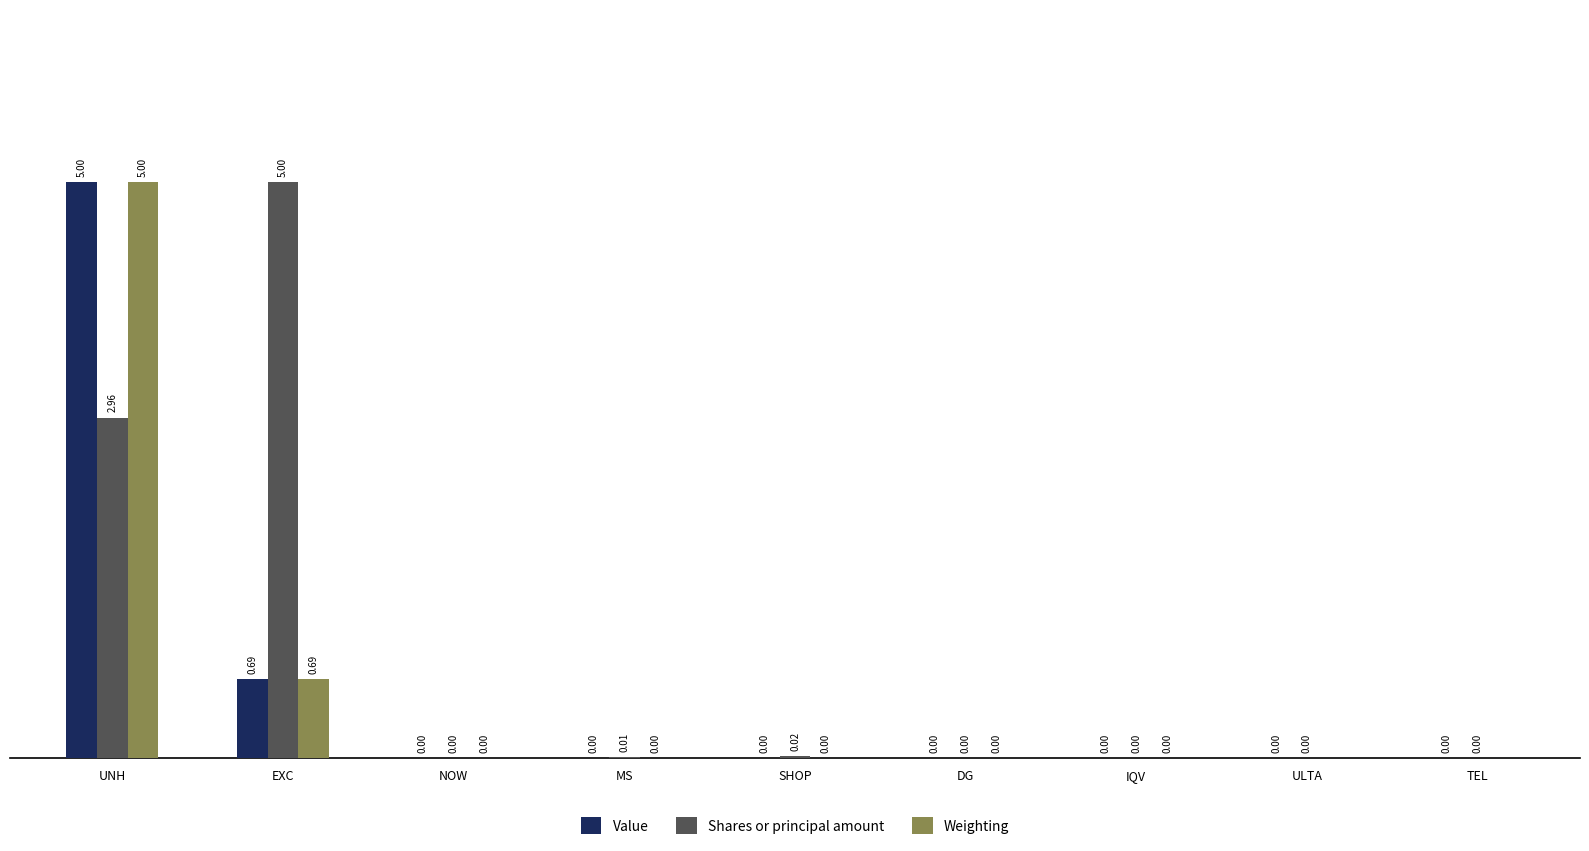

Which series has the largest total across all categories?

Shares or principal amount